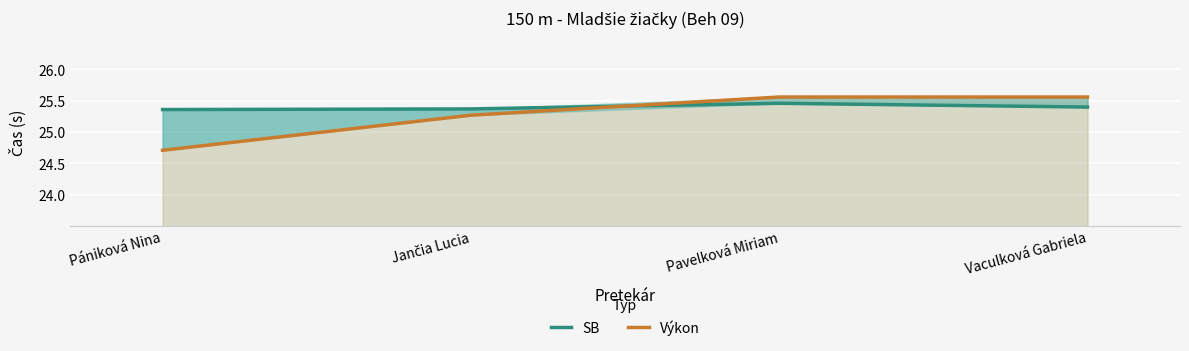

Which label corresponds to the largest value in the chart?

Pavelková Miriam